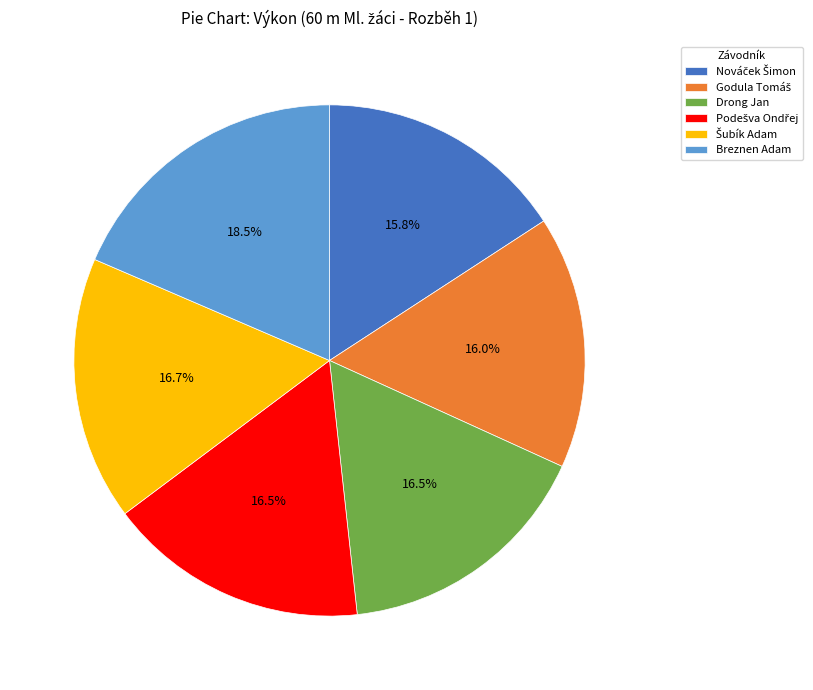

Does Drong Jan account for over 50% of the chart?

No